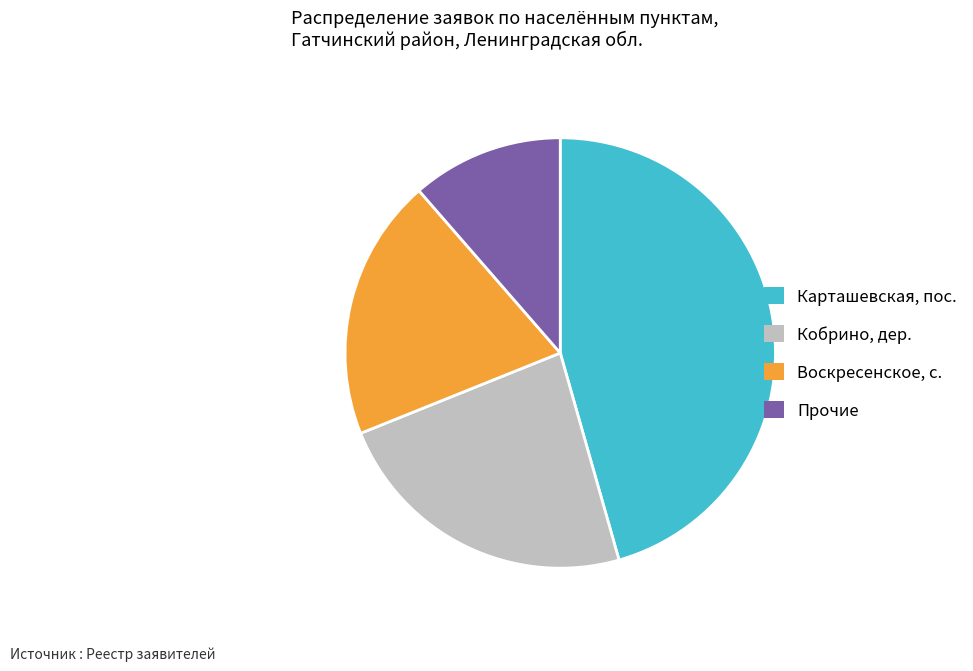

Is Прочие the majority of the pie?

No